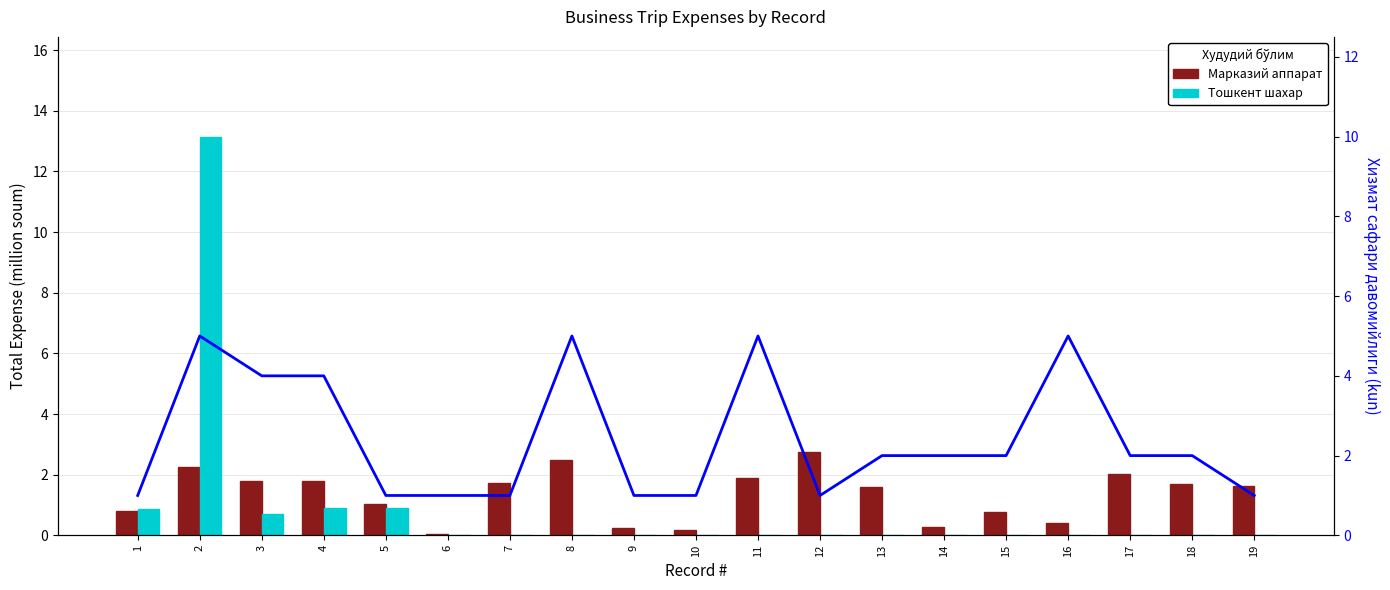

At which label is Марказий аппарат closest to 1?

5